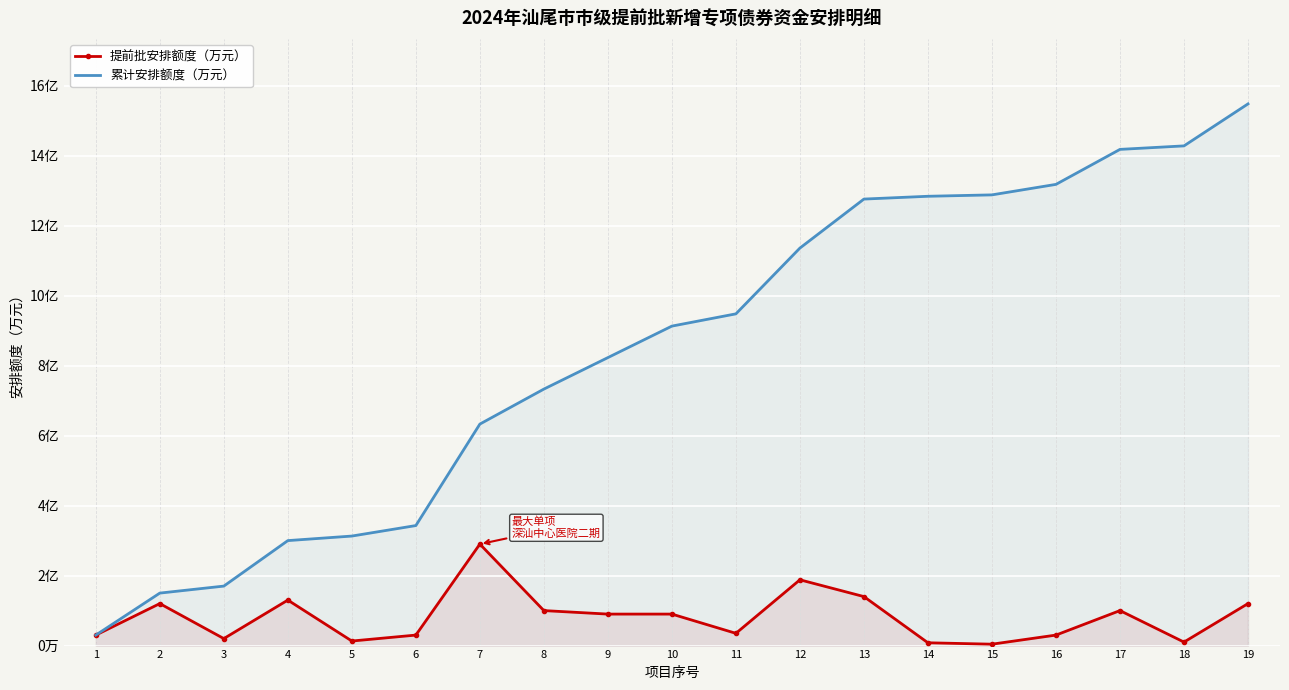

What is the approximate value of 累计安排额度（万元） at 6, to the nearest 50?

34300